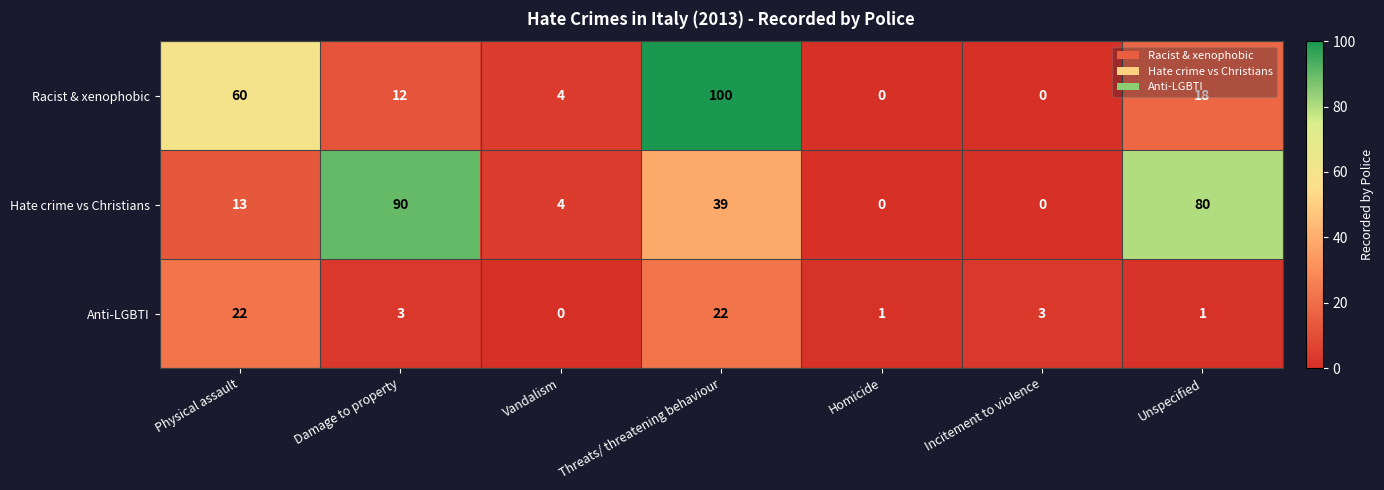

Which series has the widest spread of values?

Racist & xenophobic